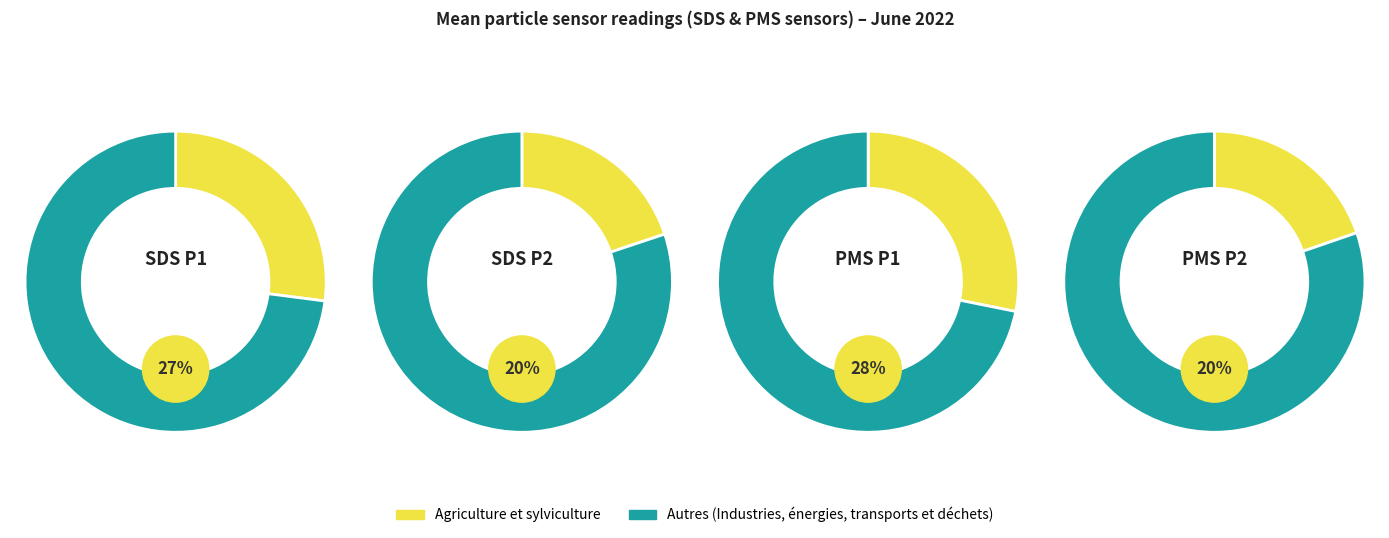

Rank the categories by value from lowest to highest.

PMS_P2, SDS_P2, SDS_P1, PMS_P1